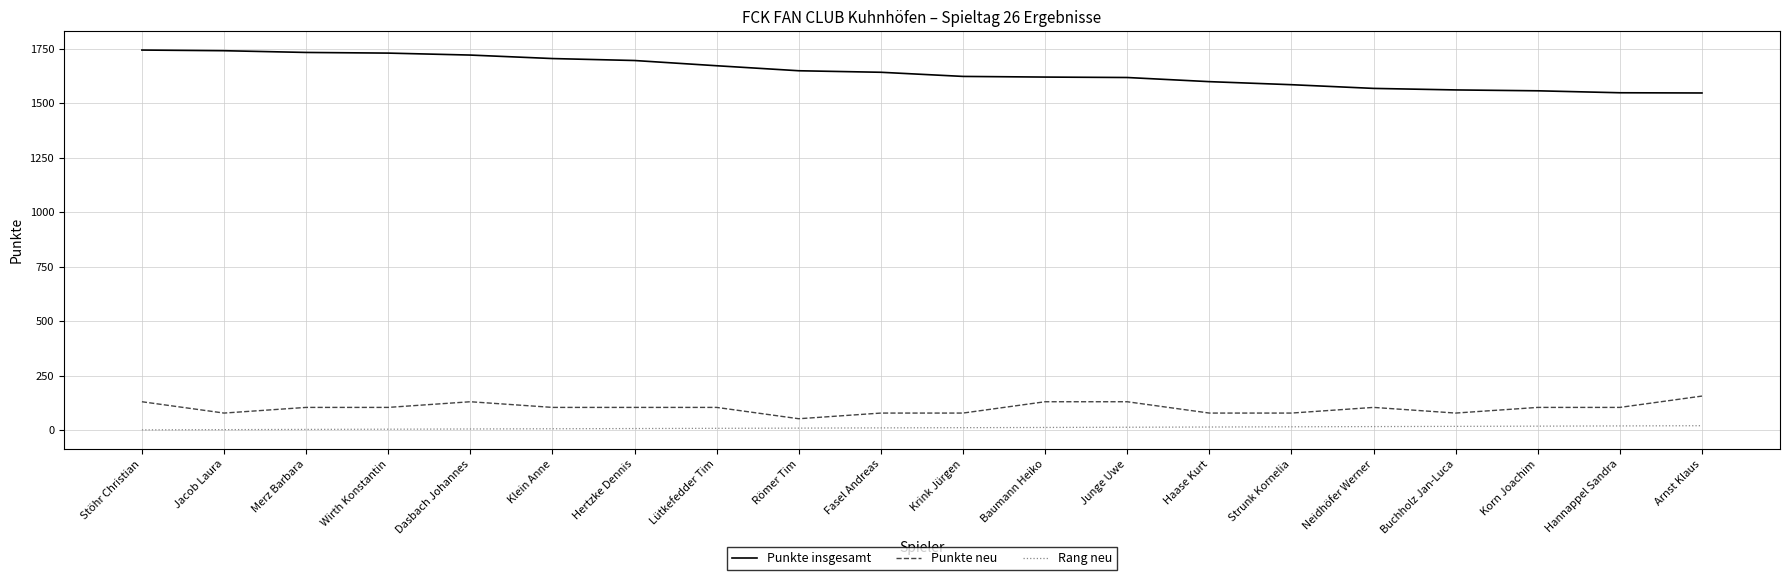

Is the value of Rang neu at Korn Joachim greater than the value of Punkte insgesamt at Hertzke Dennis?

No